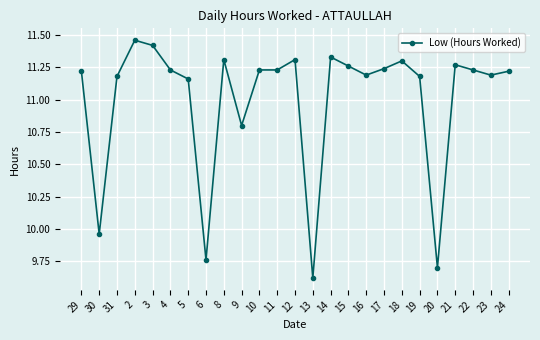

What is the label of the 9th point from the right?

16